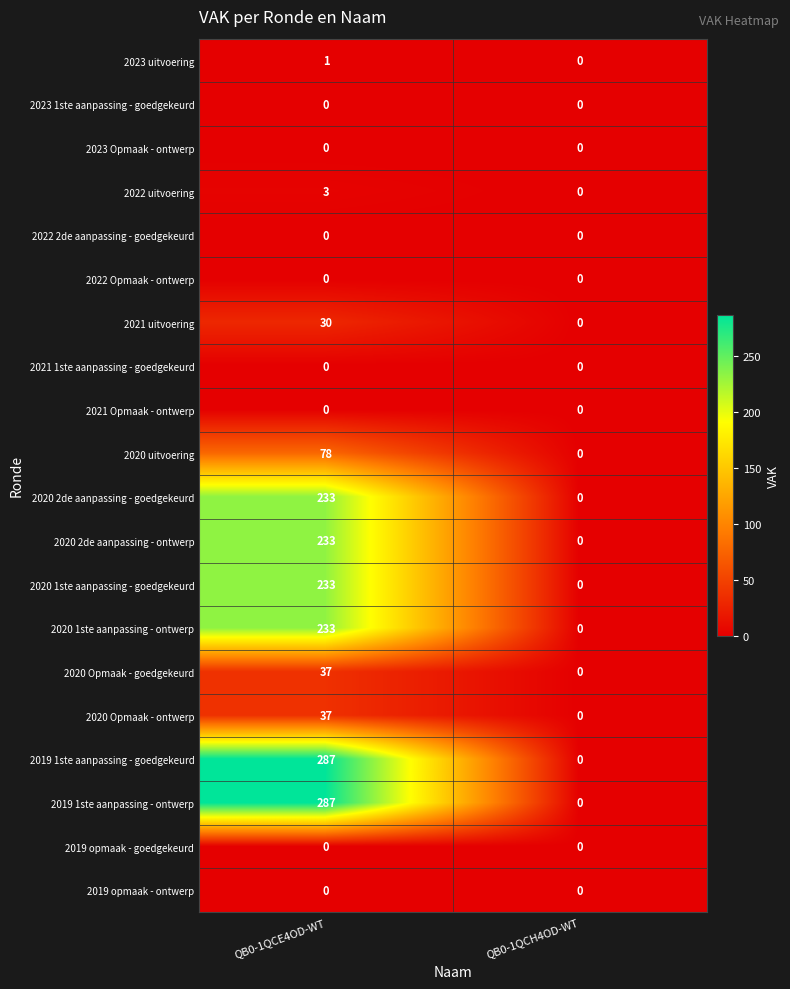

Is it true that 2023 1ste aanpassing - goedgekeurd equals 0 at QB0-1QCE4OD-WT?

True